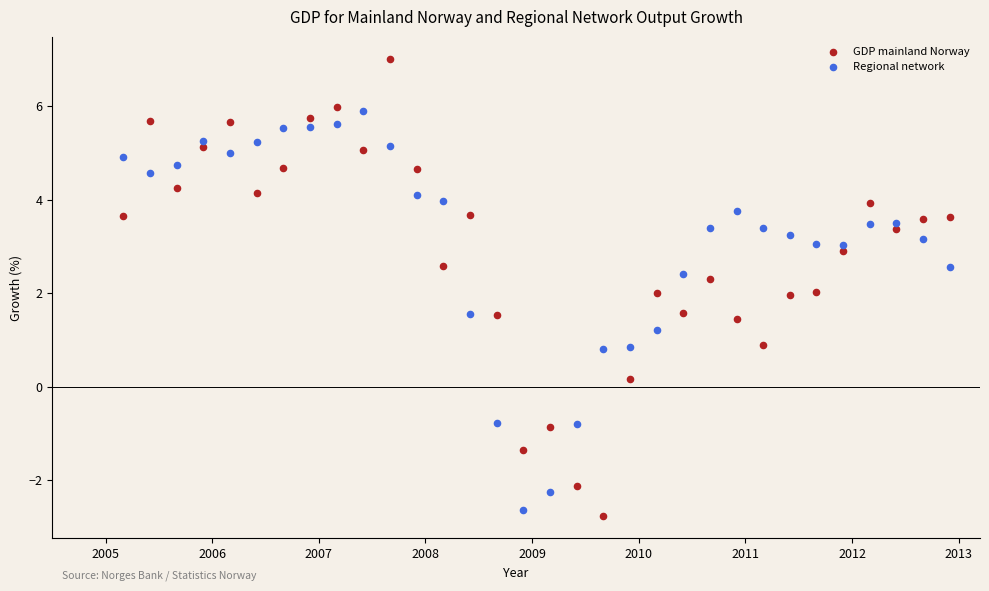

What are all the series names shown in the legend?

GDP mainland Norway, Regional network